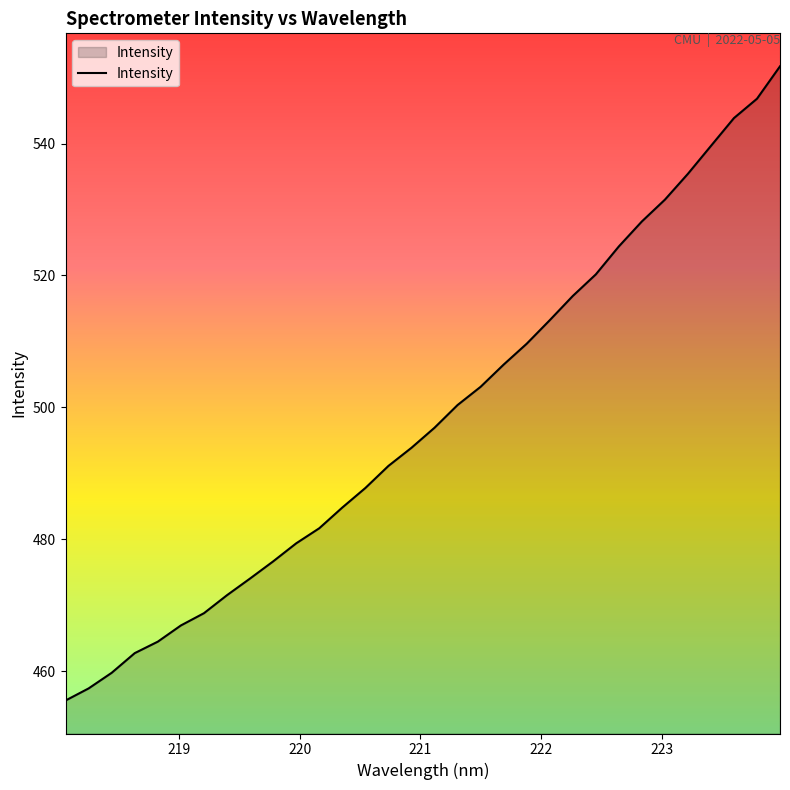

What is the difference between the maximum and minimum values?

96.1